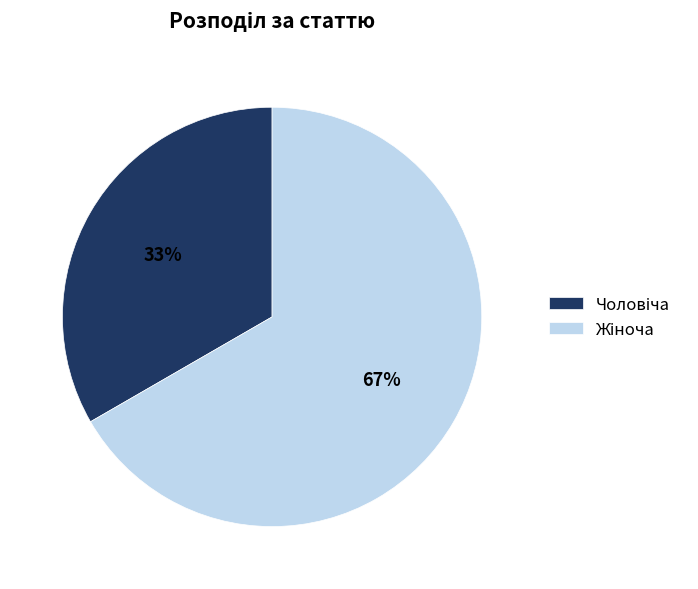

Is there any slice that represents more than half of the pie?

Yes